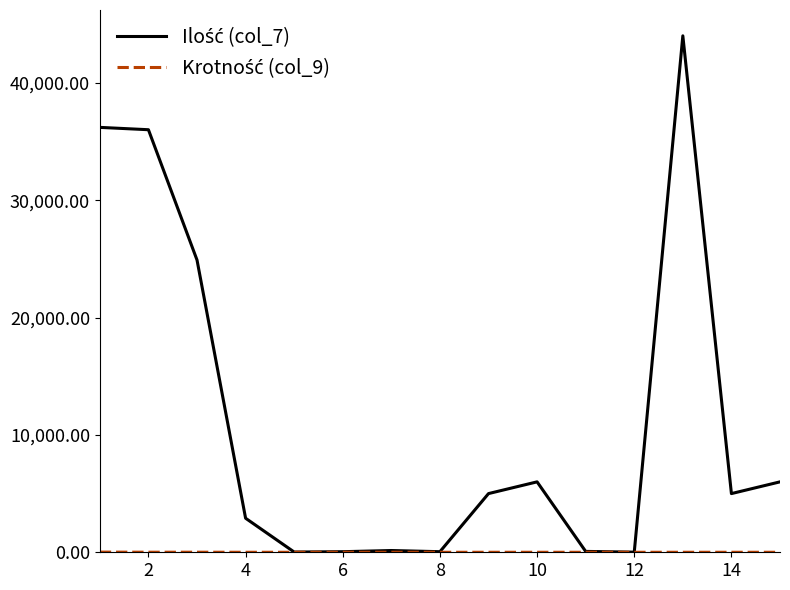

What is the greatest value displayed?

44000